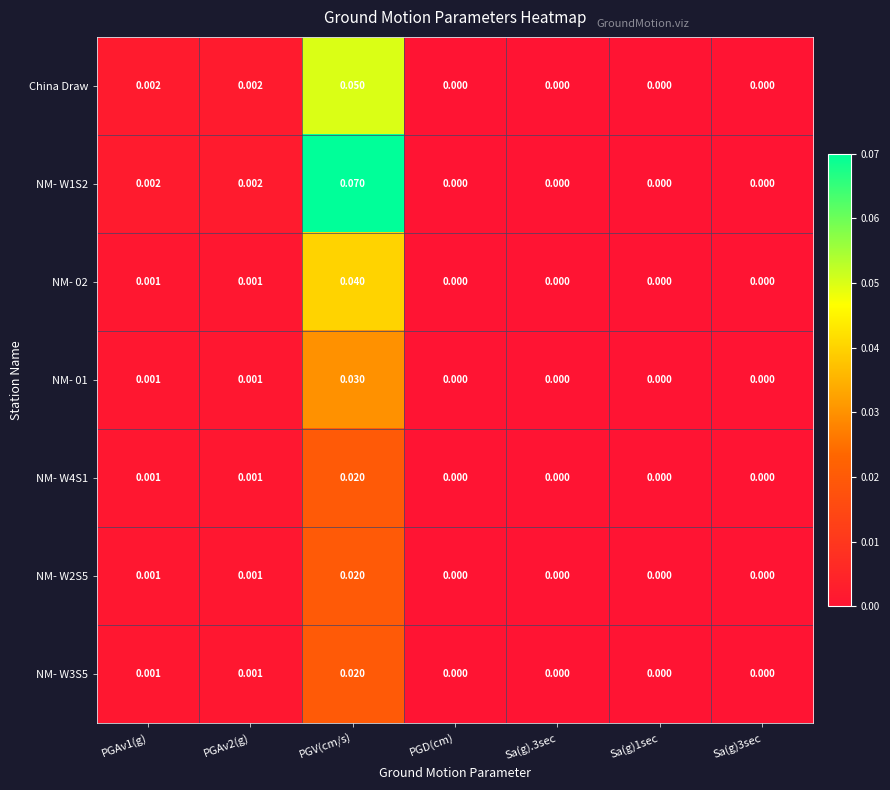

At which category is the sum across all series the highest?

PGV(cm/s)